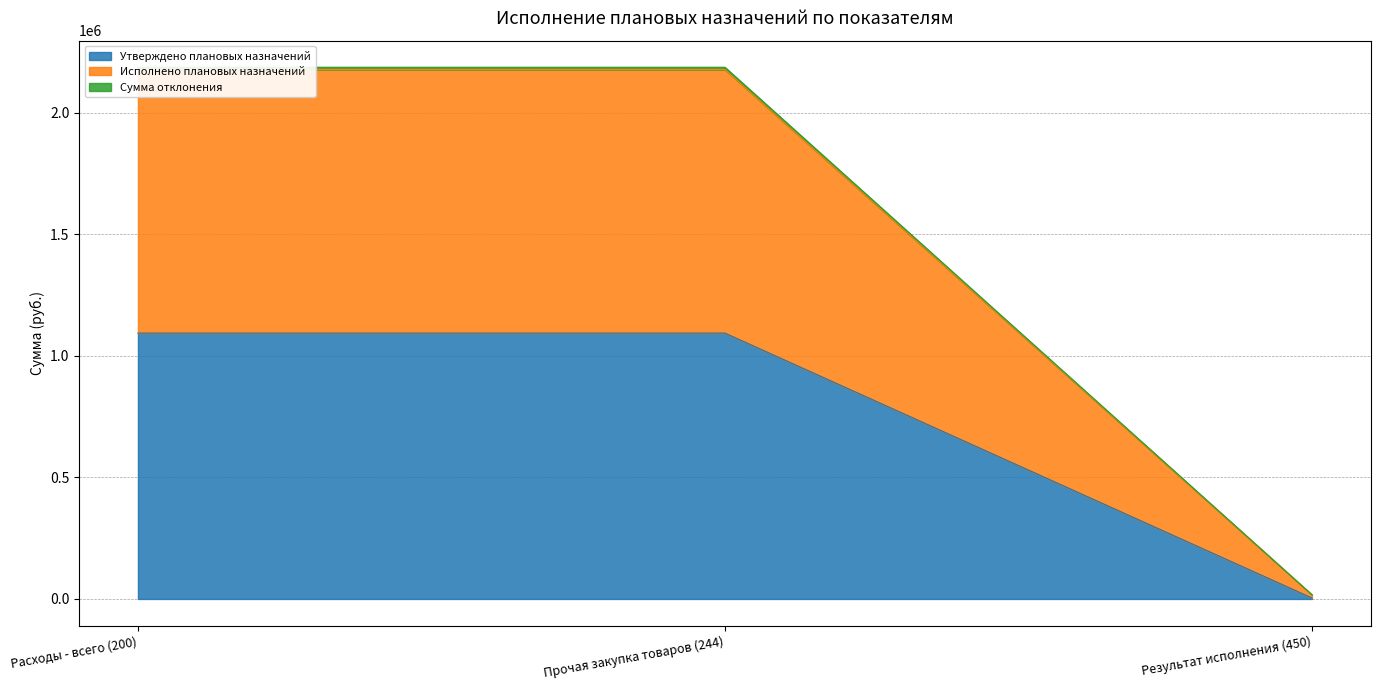

The value of Утверждено плановых назначений at Расходы - всего (200) is 1093256.8. True or false?

True